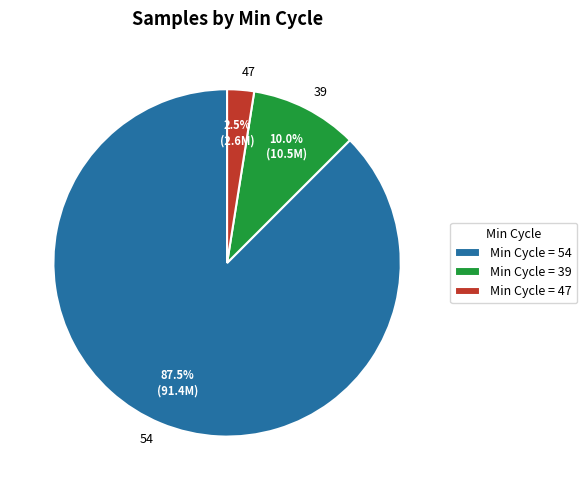

Is there a majority slice in this chart?

Yes